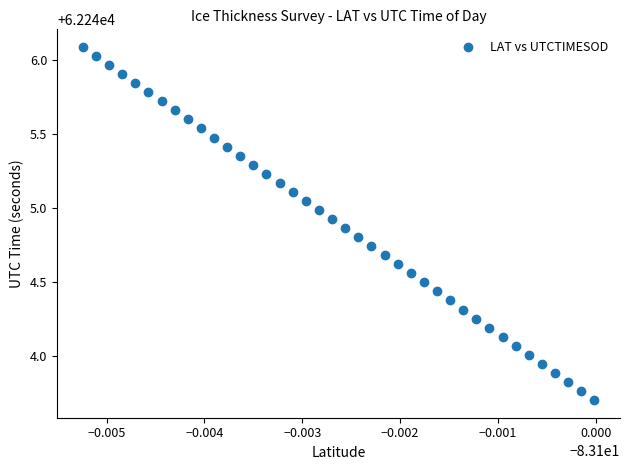

What is the range of Y values (max minus min)?

2.4